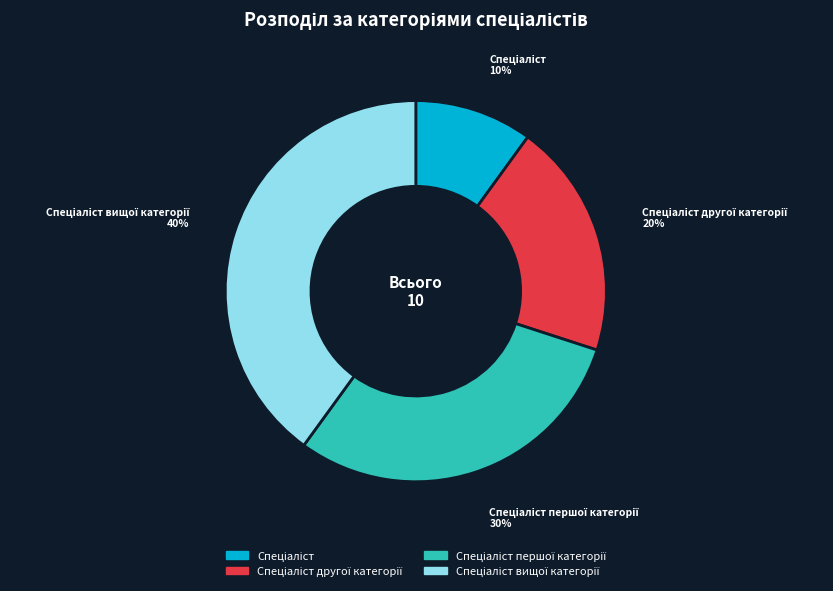

To the nearest percent, what is the difference between the largest and smallest slice percentages?

30%